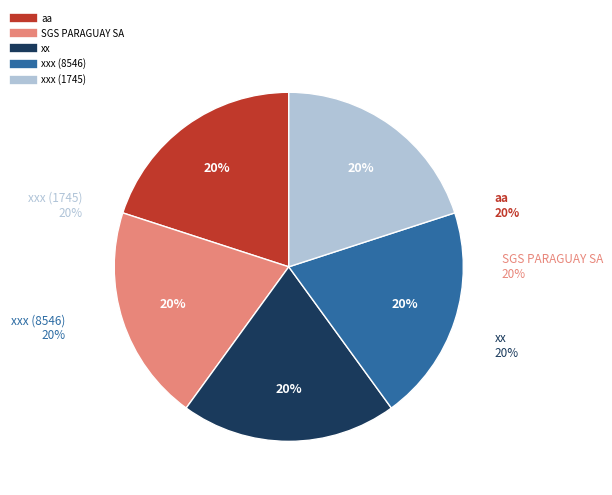

To the nearest percent, what is the combined percentage of xxx (8546) and SGS PARAGUAY SA?

40%